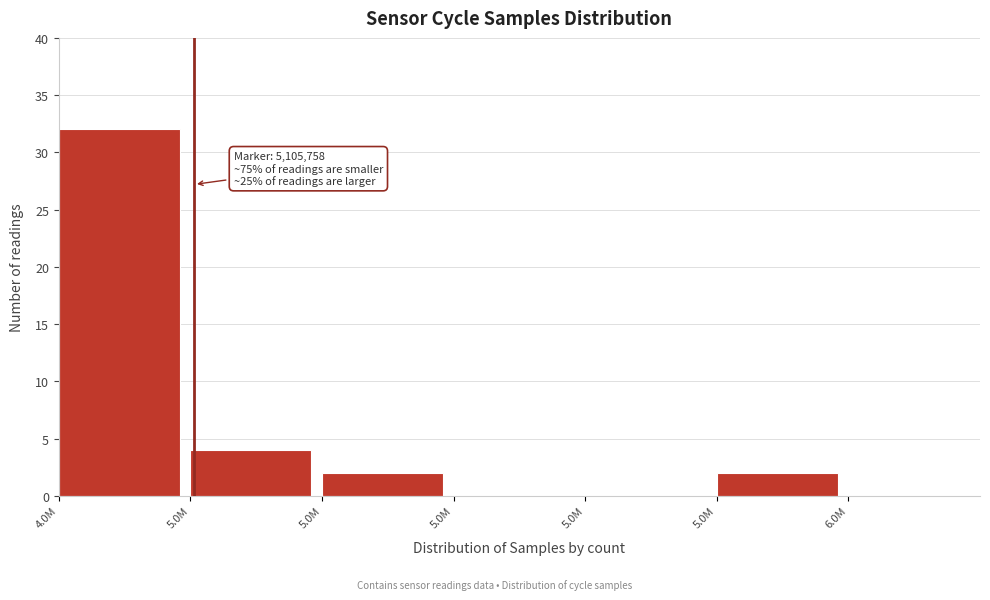

Count the number of categories in the chart.

7